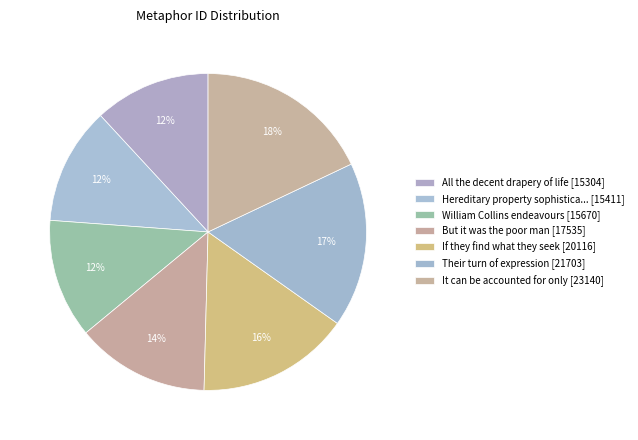

Count the number of slices in the pie.

7